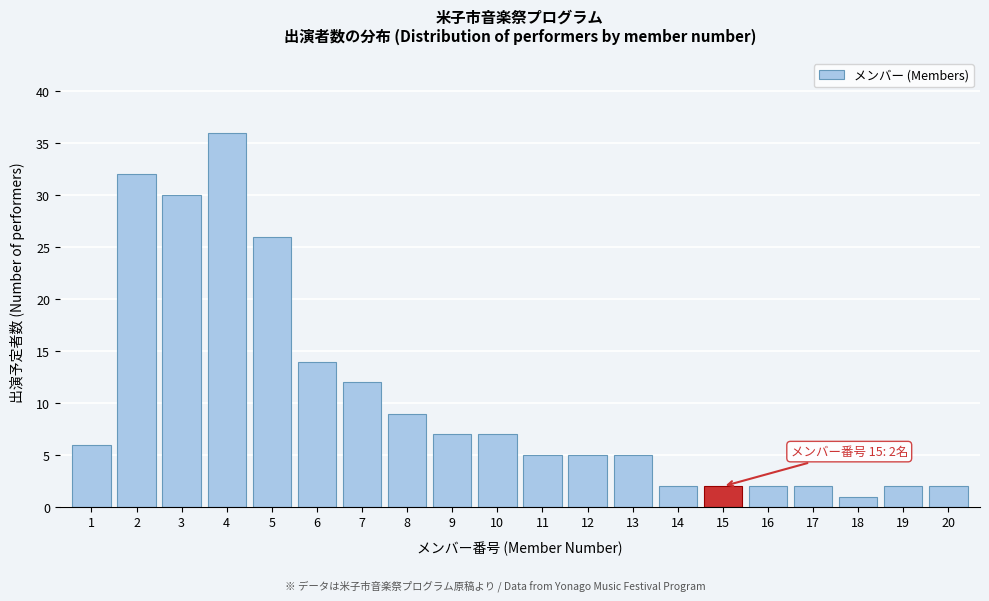

Reading left to right, transcribe all the data shown in this chart.

1=6	2=32	3=30	4=36	5=26	6=14	7=12	8=9	9=7	10=7	11=5	12=5	13=5	14=2	15=2	16=2	17=2	18=1	19=2	20=2